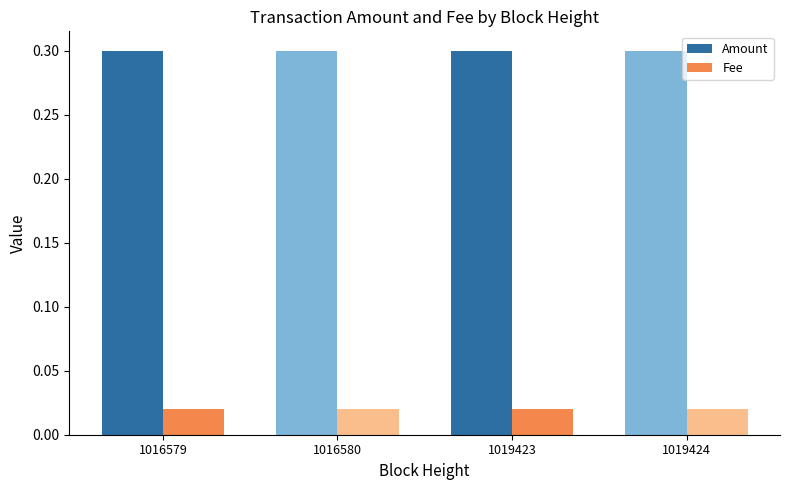

Which series has the largest total across all categories?

Amount